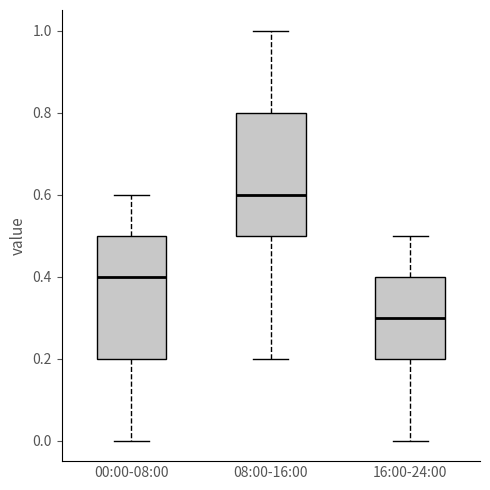

Reading left to right, transcribe this box plot: for each box, give where its median line is, the range the box spans, and where its two whiskers end, as read against the y-axis. The values are not printed on the chart, so give them approximately, as read against the axis.

00:00-08:00: median 0.4, box 0.2 to 0.5, whiskers 0.0 to 0.6
08:00-16:00: median 0.6, box 0.5 to 0.8, whiskers 0.2 to 1.0
16:00-24:00: median 0.3, box 0.2 to 0.4, whiskers 0.0 to 0.5